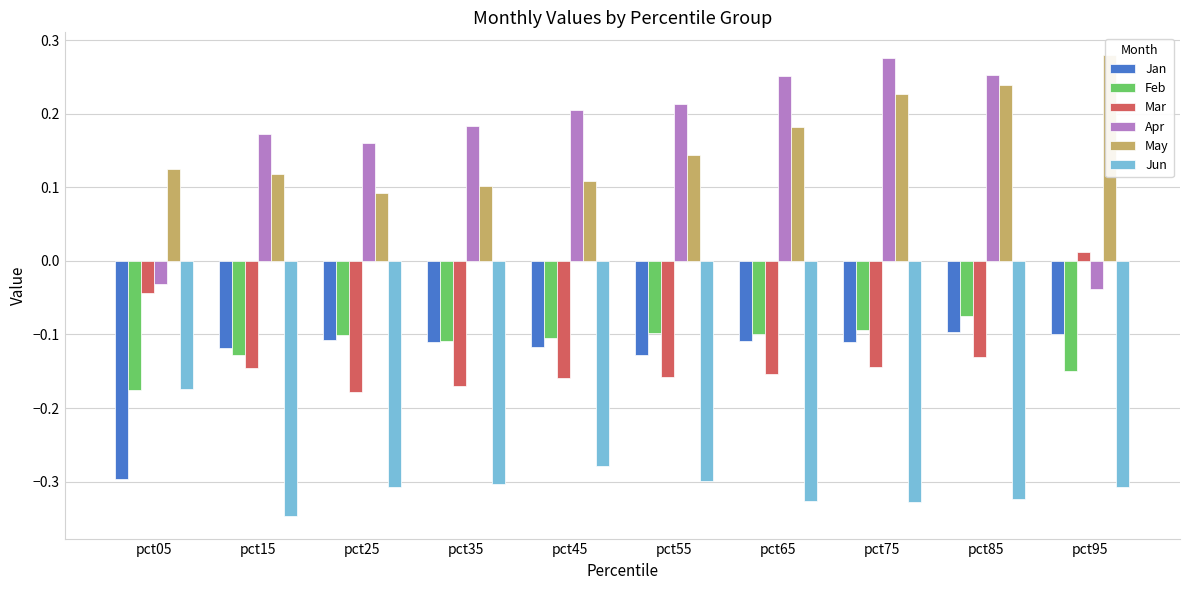

Rank the categories by Apr value from highest to lowest.

pct75, pct85, pct65, pct55, pct45, pct35, pct15, pct25, pct05, pct95